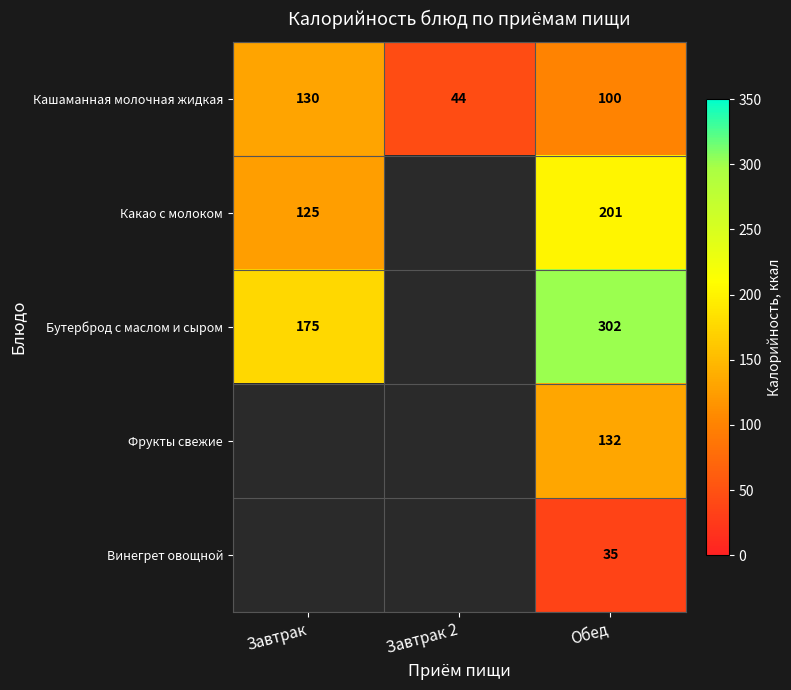

Rank the categories by Кашаманная молочная жидкая value from lowest to highest.

Завтрак 2, Обед, Завтрак